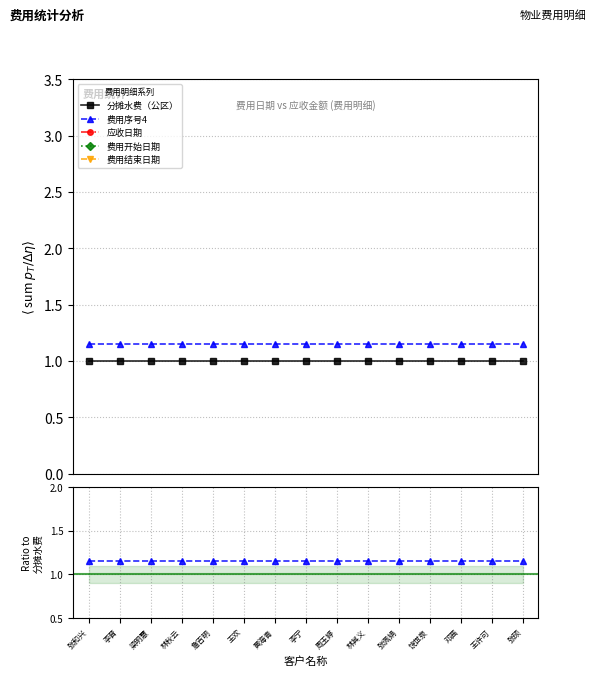

Is the value of 应收日期 at 张和兴 greater than the value of 费用序号4 at 梁明慧?

Yes